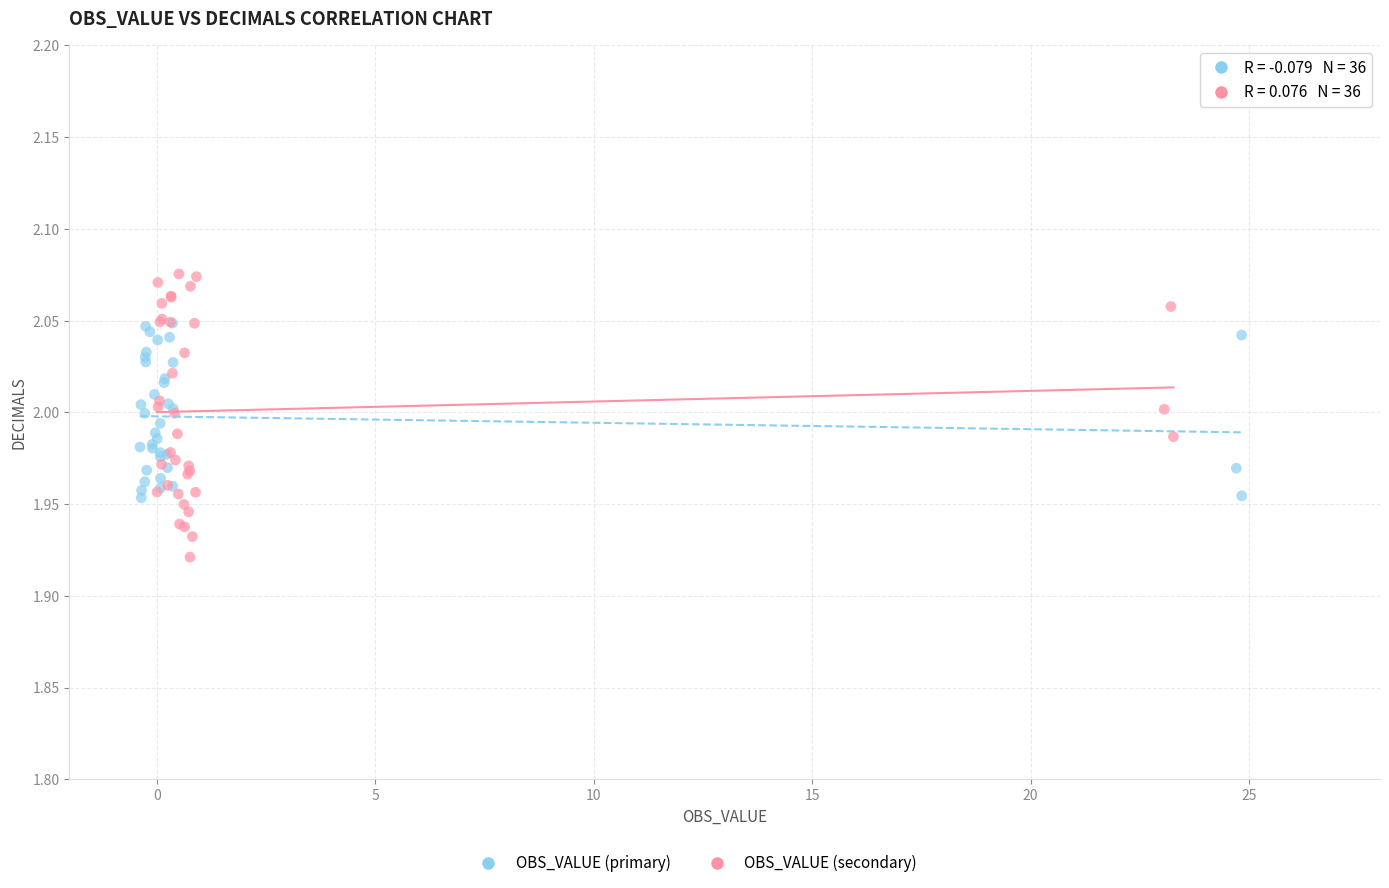

Which series has the largest Y range (max minus min)?

OBS_VALUE (secondary)